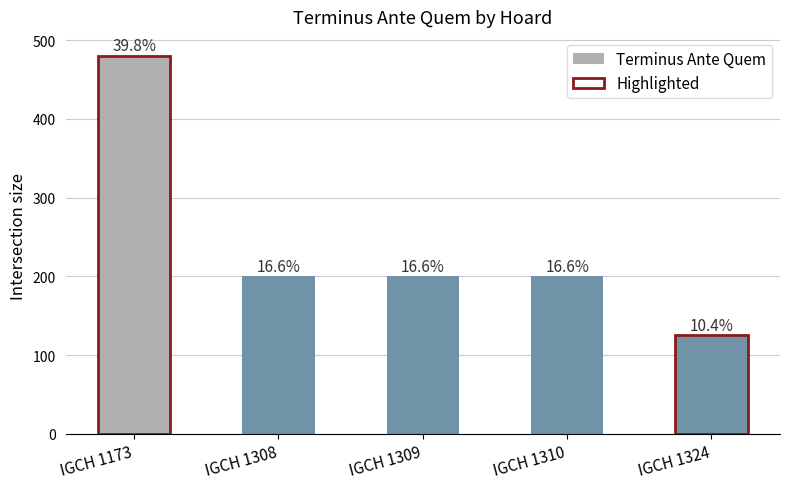

Rank the categories by value from highest to lowest.

IGCH 1173, IGCH 1308, IGCH 1309, IGCH 1310, IGCH 1324